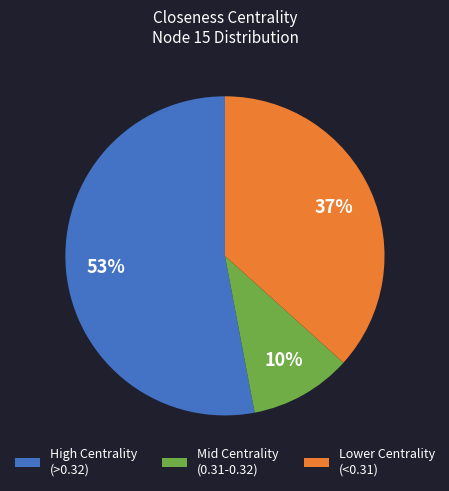

Is there any slice that represents more than half of the pie?

Yes